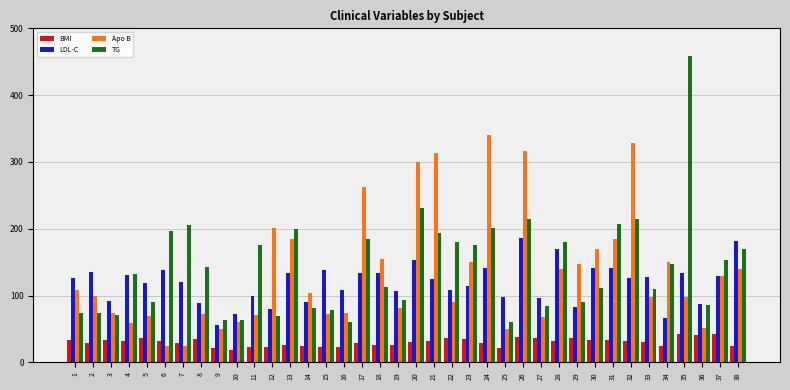

The value of Apo B at 15 is 72.6. True or false?

True